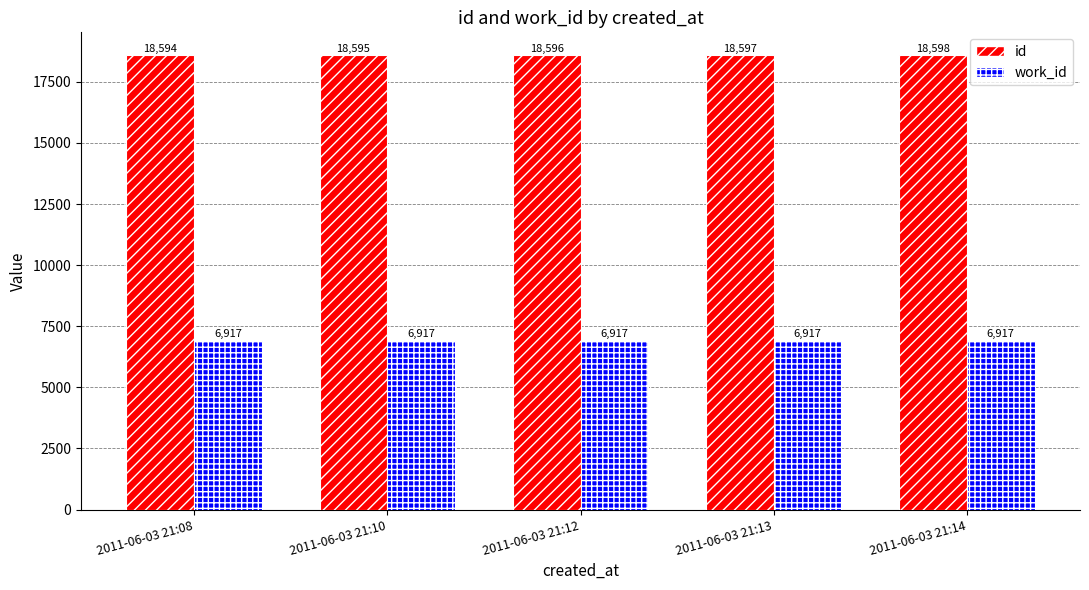

Does the chart contain any negative values?

No